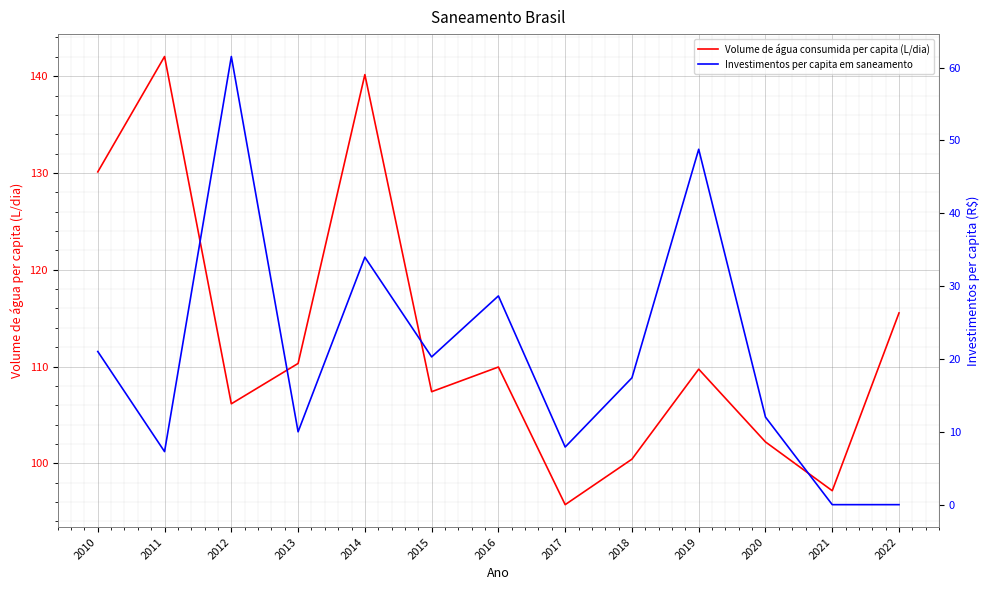

Between 2015 and 2022, which series saw the biggest shift?

Investimentos per capita em saneamento